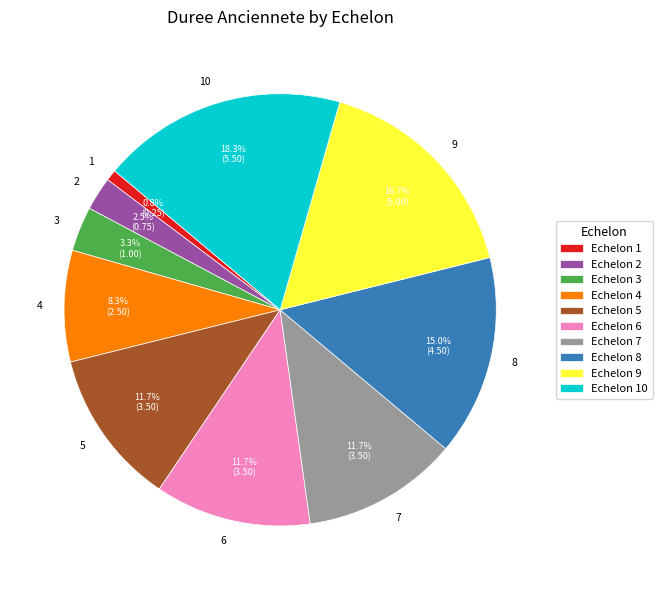

Between 7 and 1, which is larger?

7